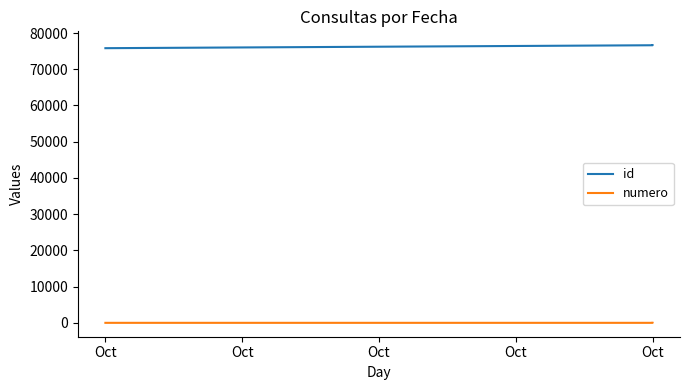

How many lines are shown in the chart?

2